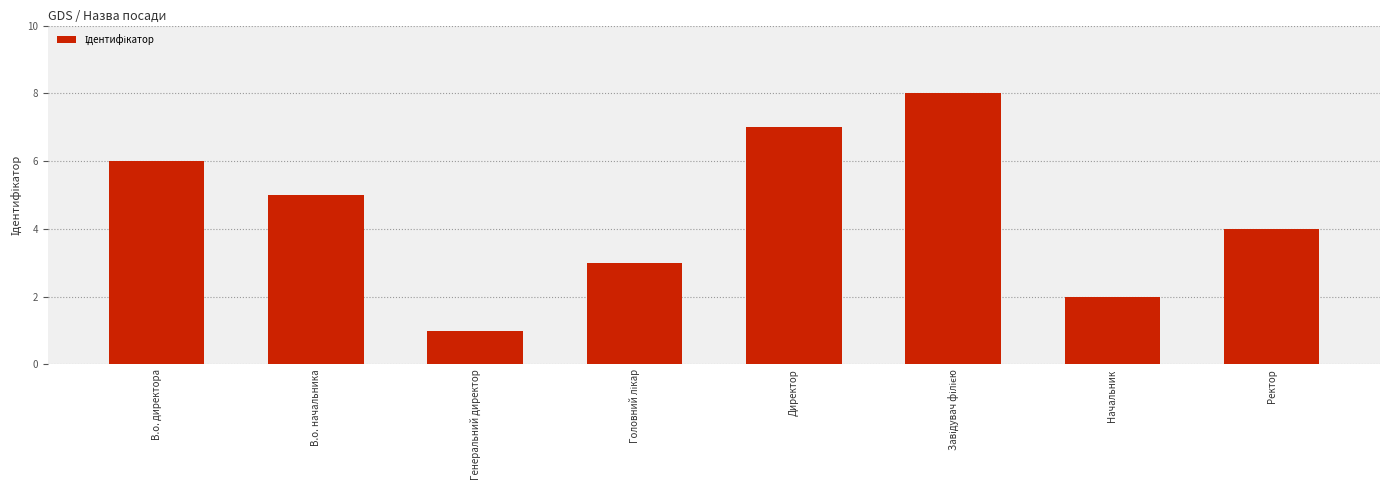

Are the bars grouped side by side (vs. stacked)?

No